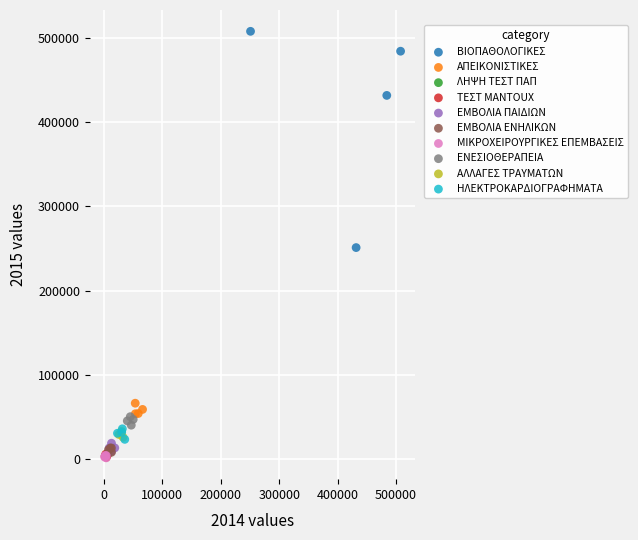

Which series contains the highest Y value?

ΒΙΟΠΑΘΟΛΟΓΙΚΕΣ